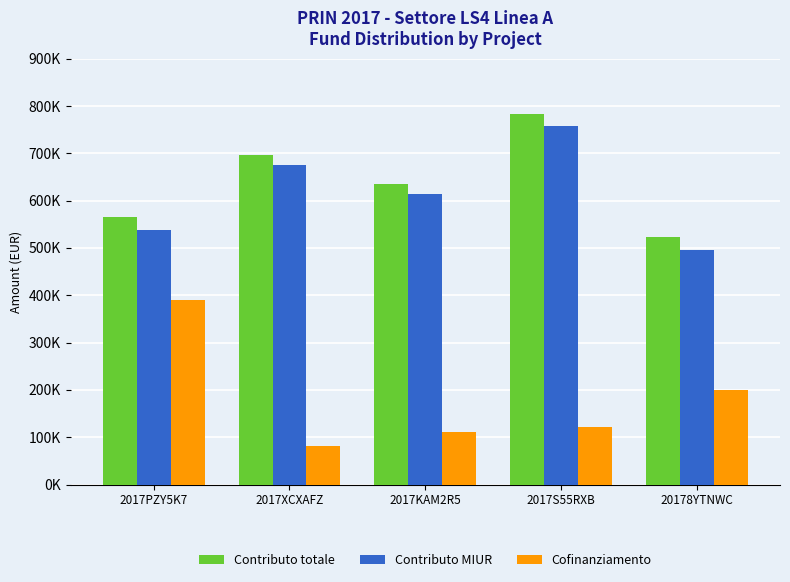

The value of Contributo totale at 2017XCXAFZ is 696989. True or false?

True